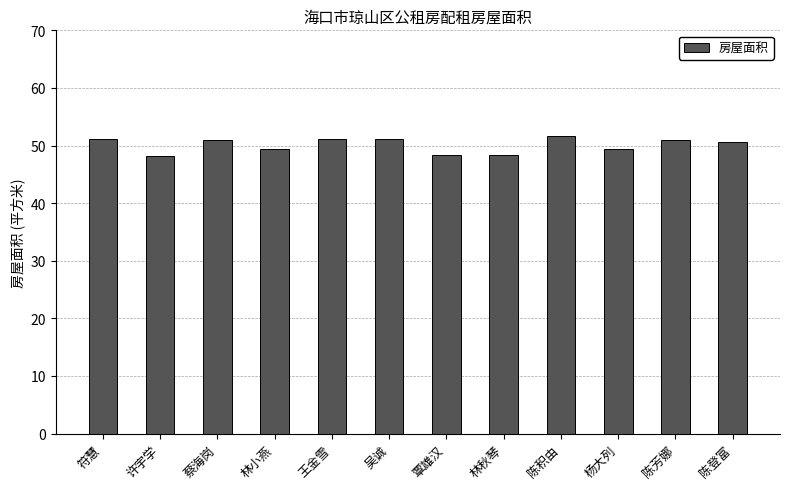

What is the change in value from 许宇学 to 杨大列?

+1.3